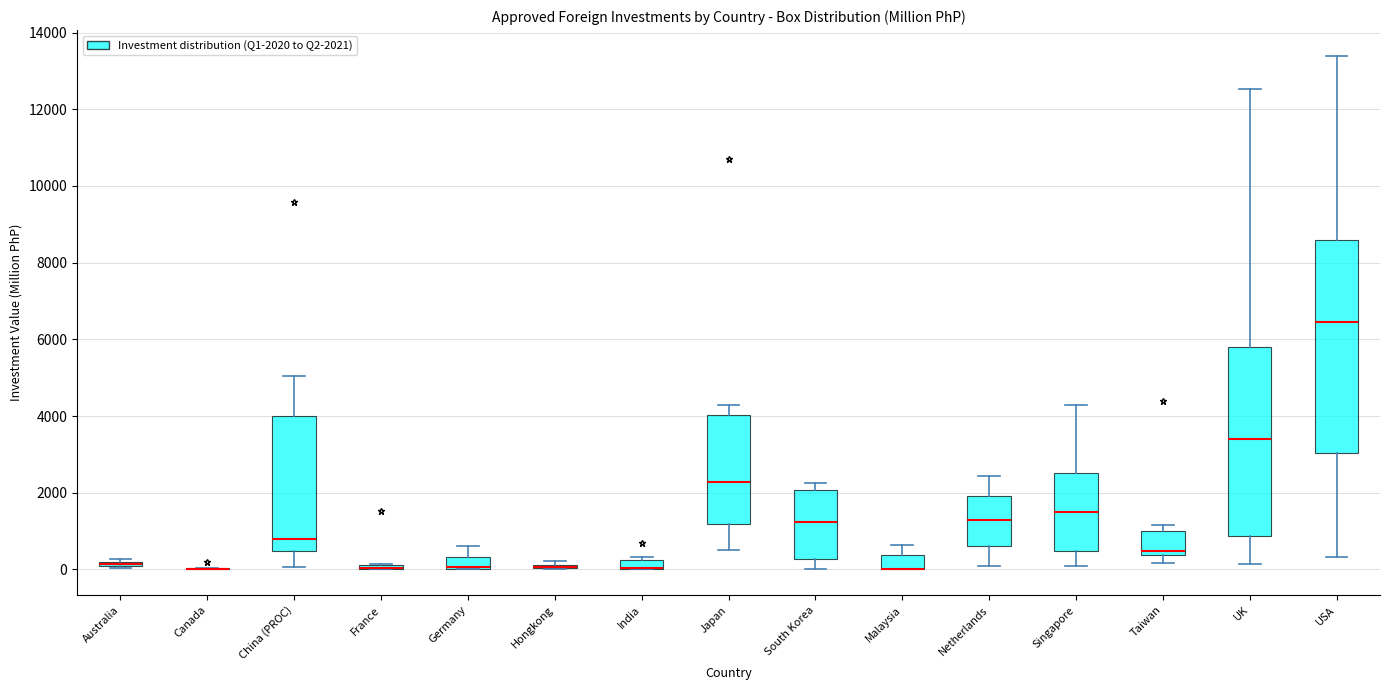

Which box is the tallest, from its lower edge to its upper edge?

USA